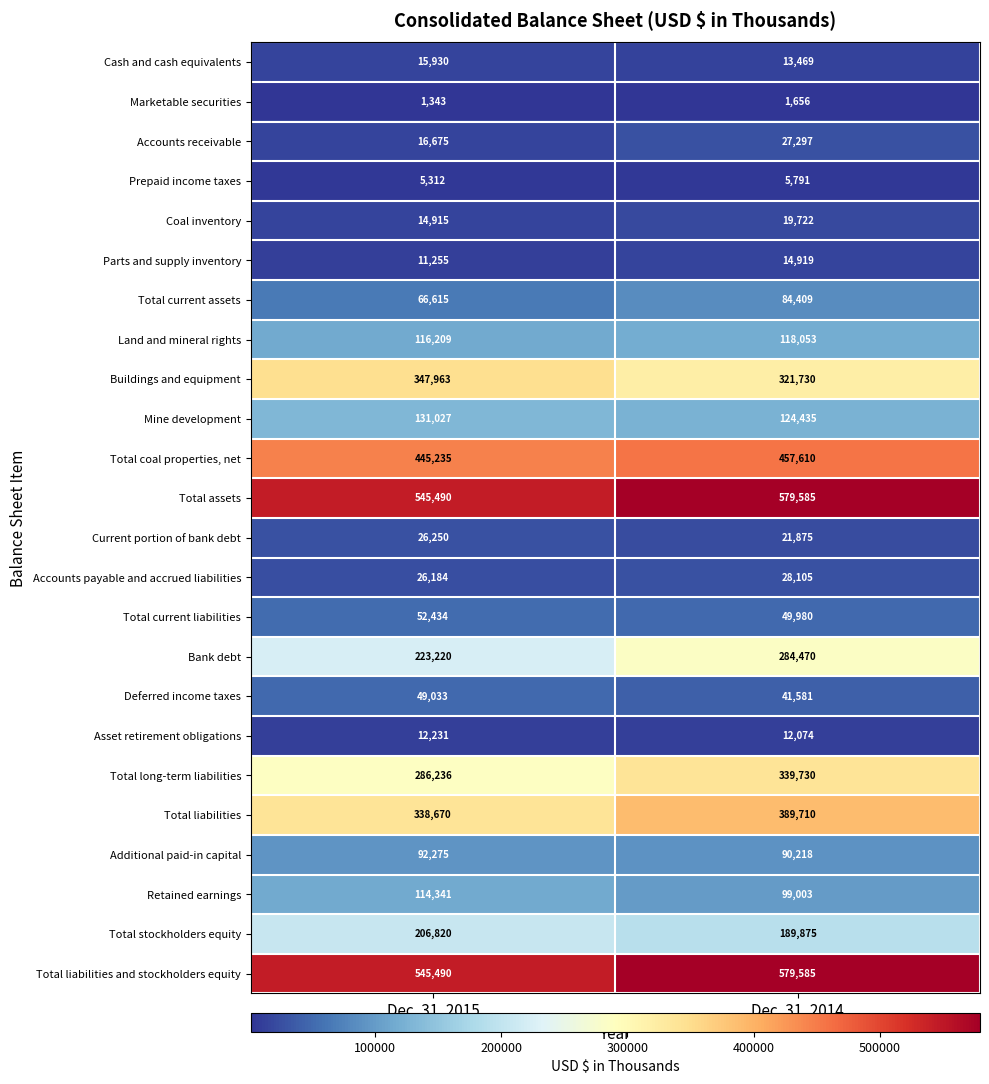

What is the maximum value shown in the chart?

579585